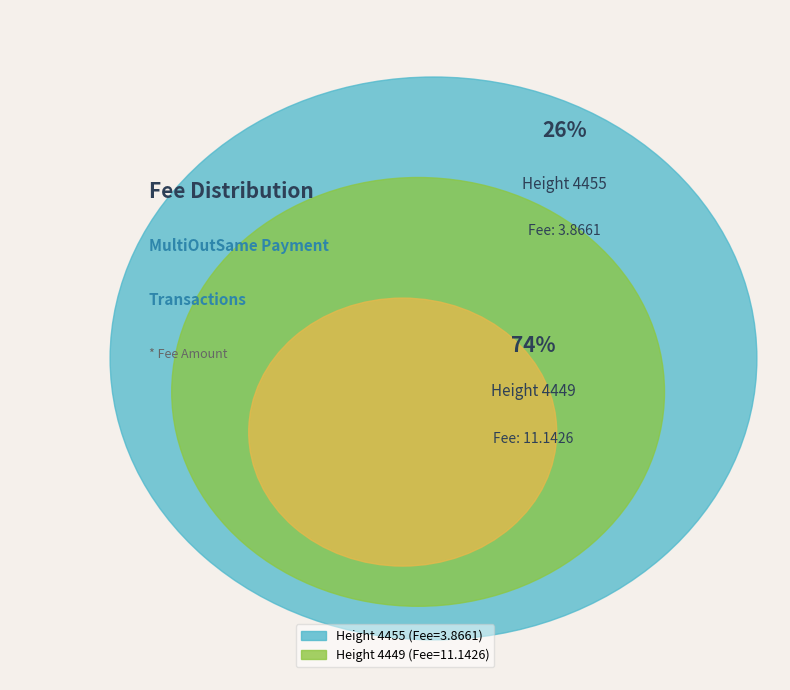

What is the majority slice?

4449